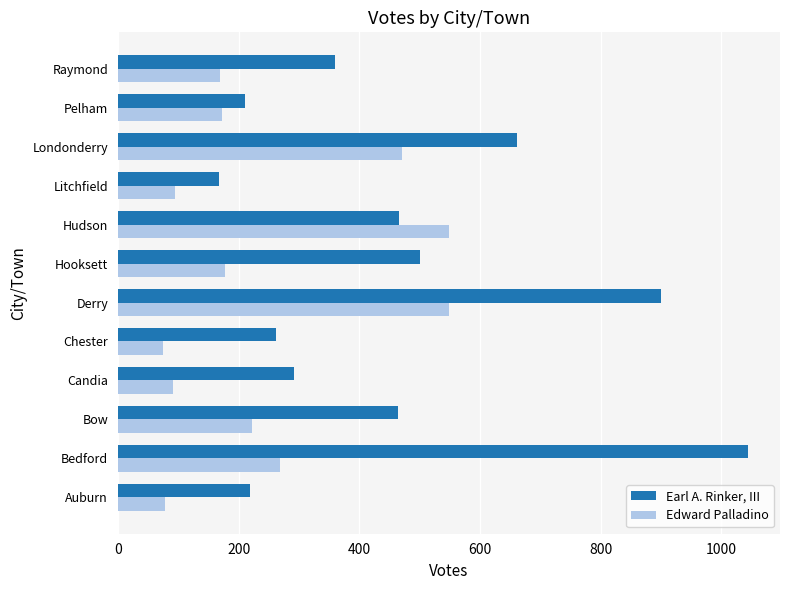

Where is Edward Palladino nearest to the value 312?

Bedford